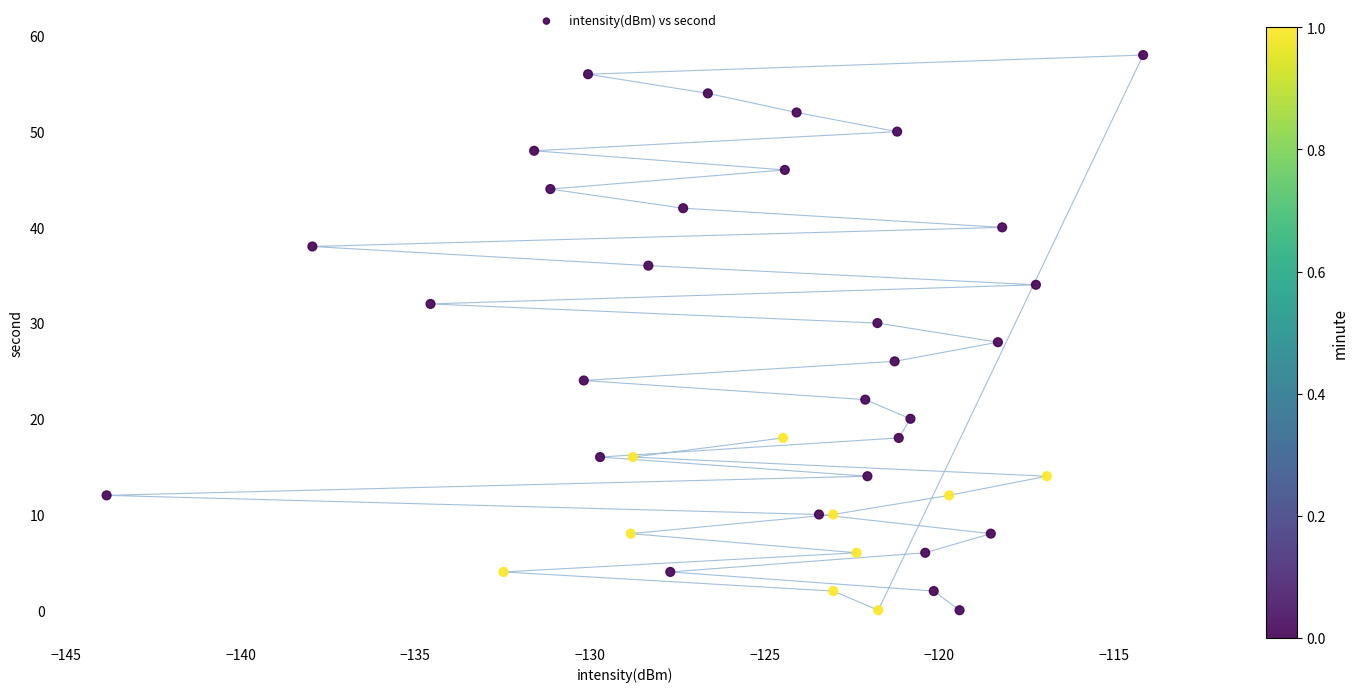

How many points are shown in the scatter plot?

40